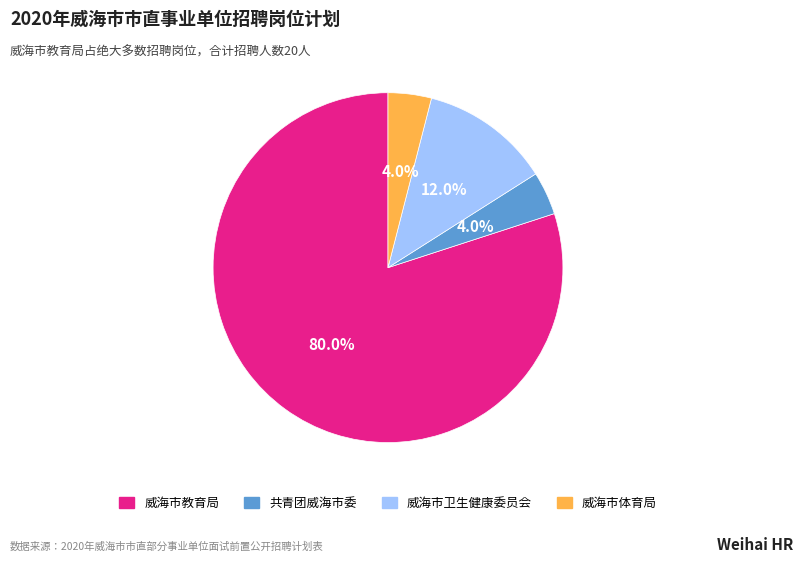

Which slice is the largest?

威海市教育局